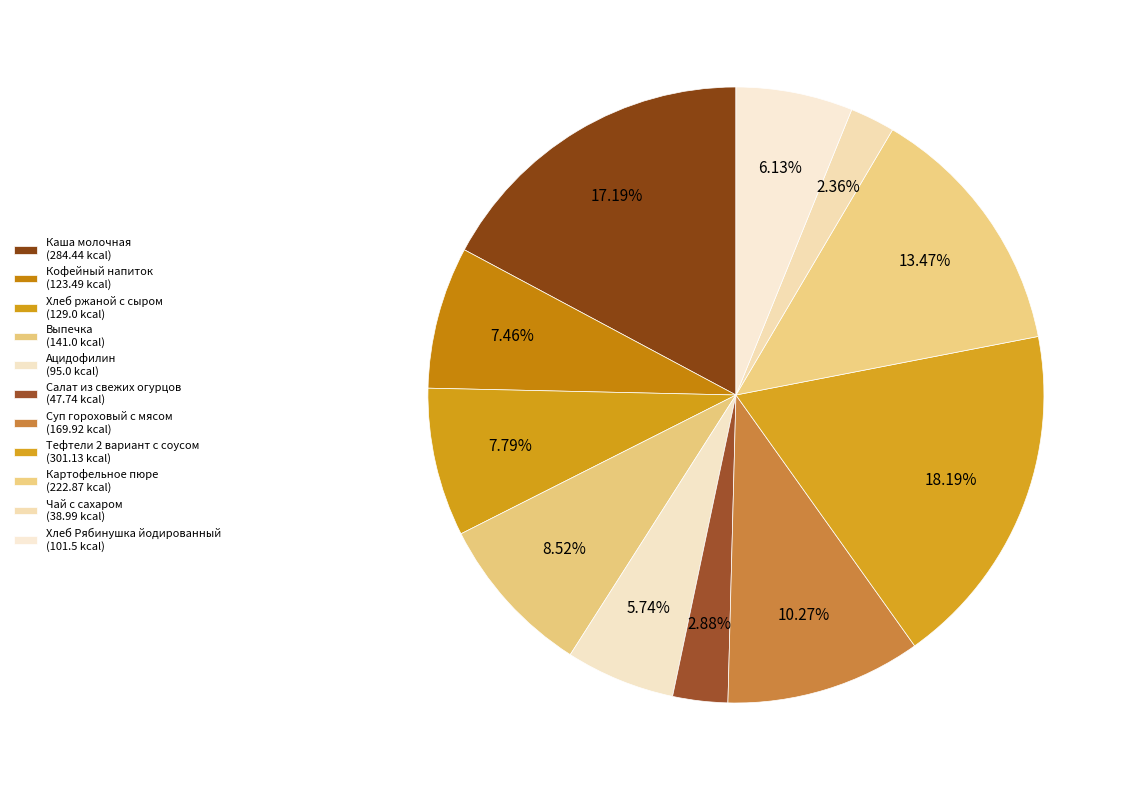

The Выпечка slice represents 9% of the pie. True or false?

True